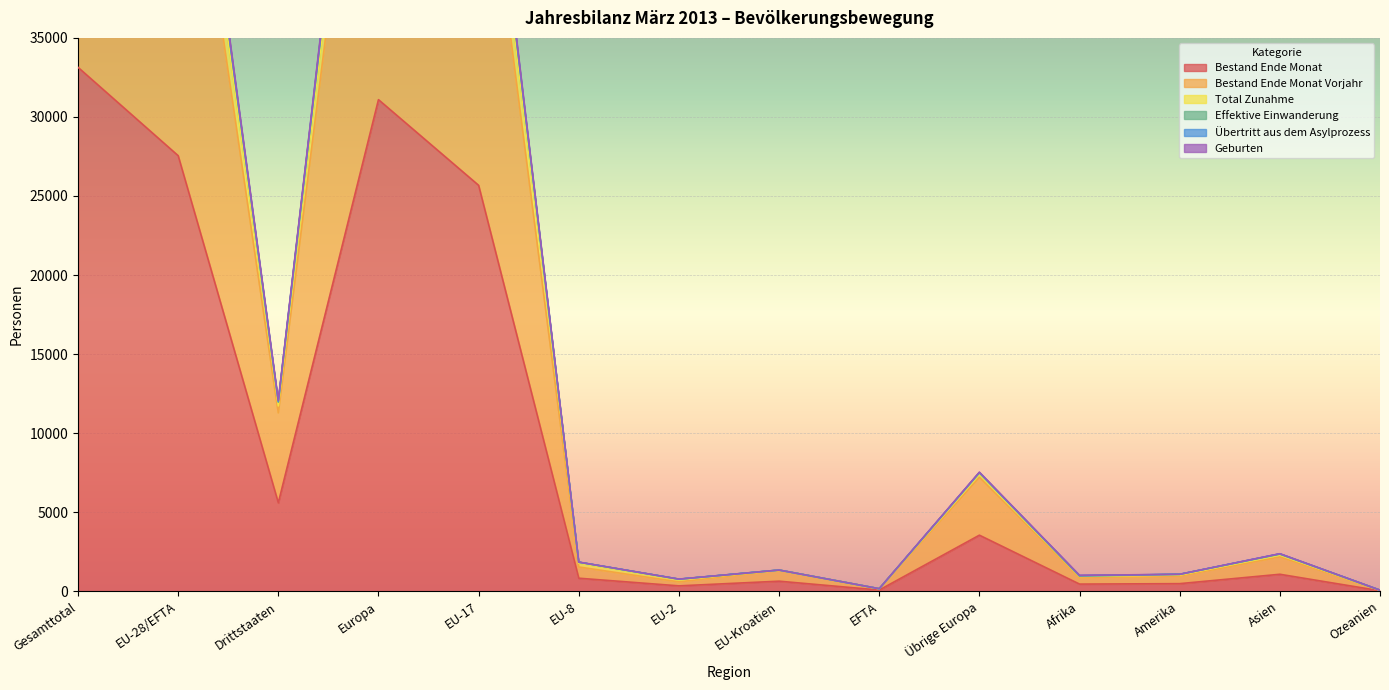

At which label does Bestand Ende Monat Vorjahr reach its peak?

Gesamttotal